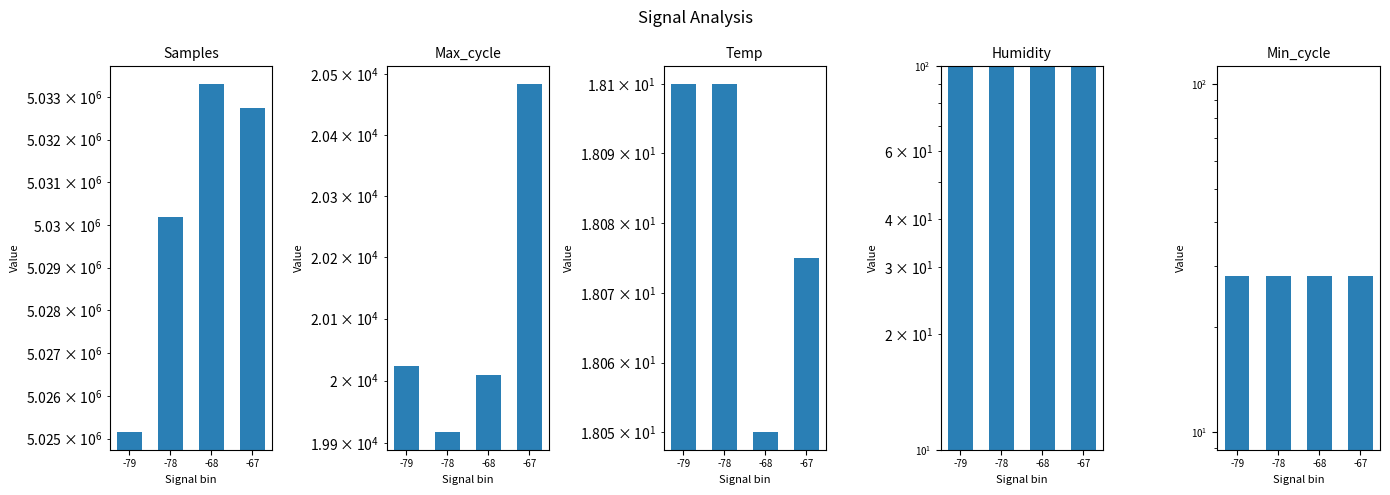

Which series has the widest spread of values?

Samples